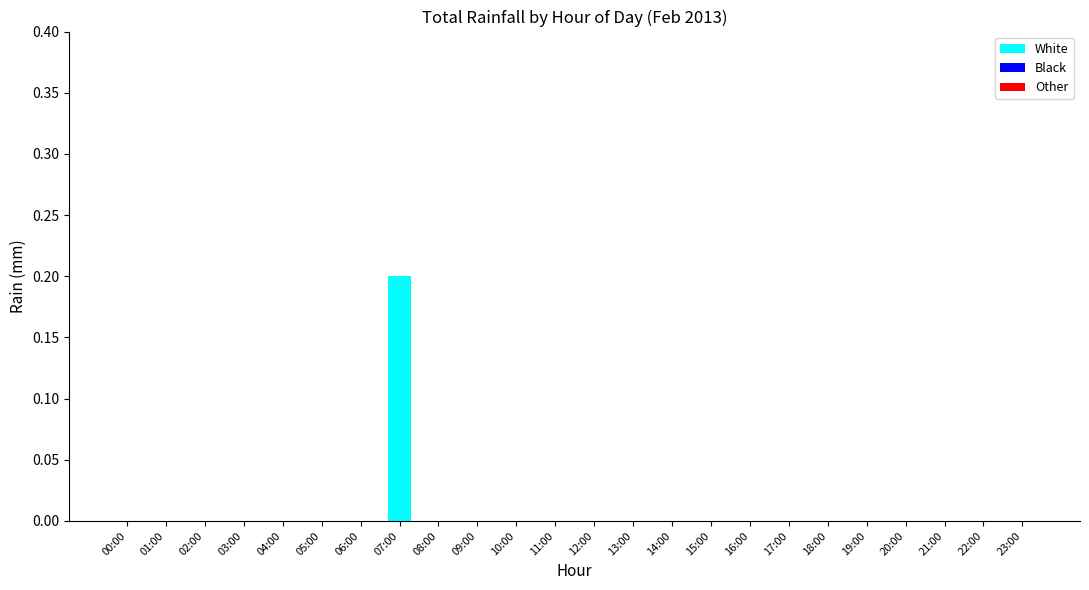

Which category has the highest value across all series?

07:00